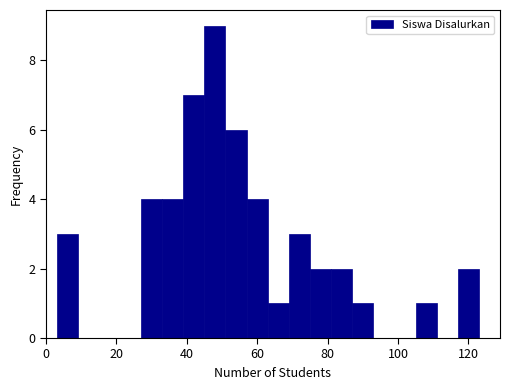

Read against the x-axis, roughly where is the centre of the tallest bar?

48